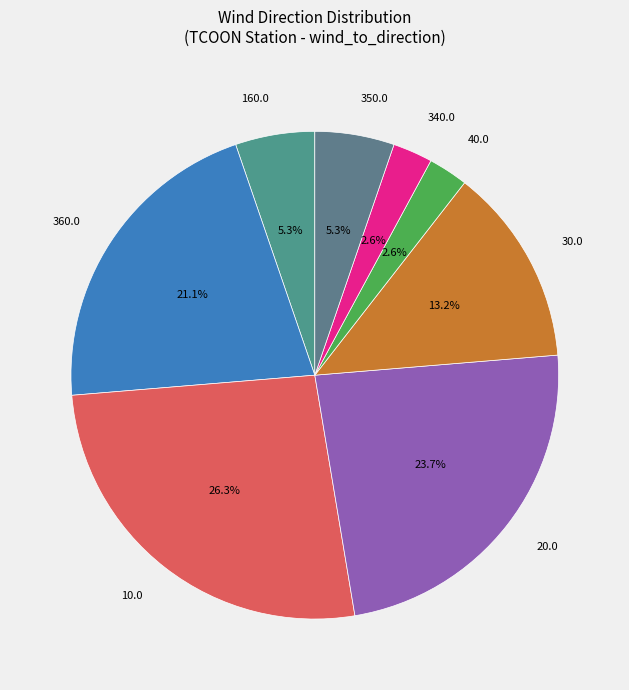

Combined, do 20.0 and 350.0 account for over 50%?

No